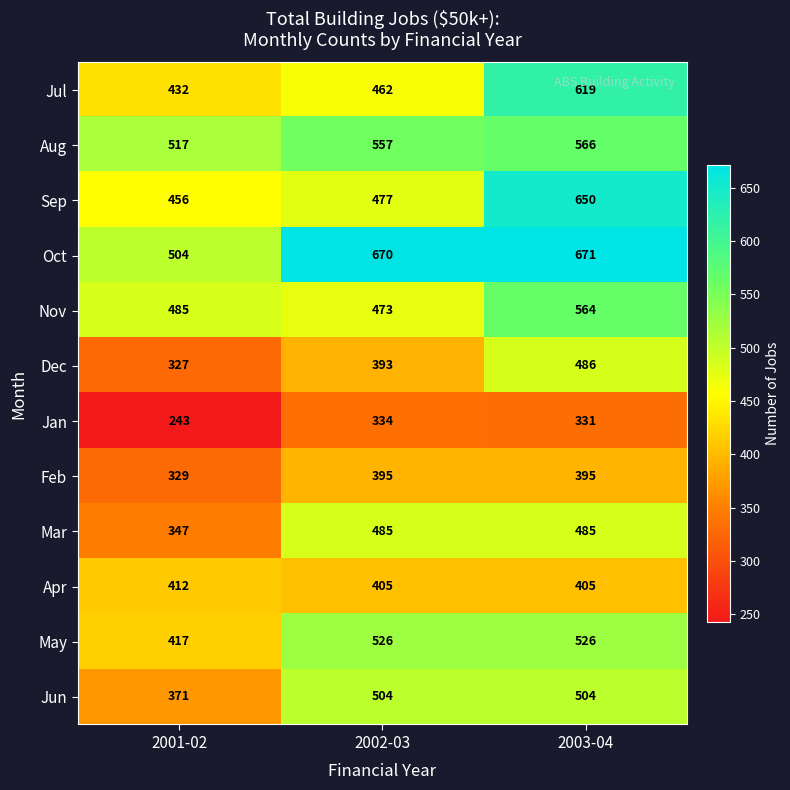

At which label is Dec closest to 406?

2002-03